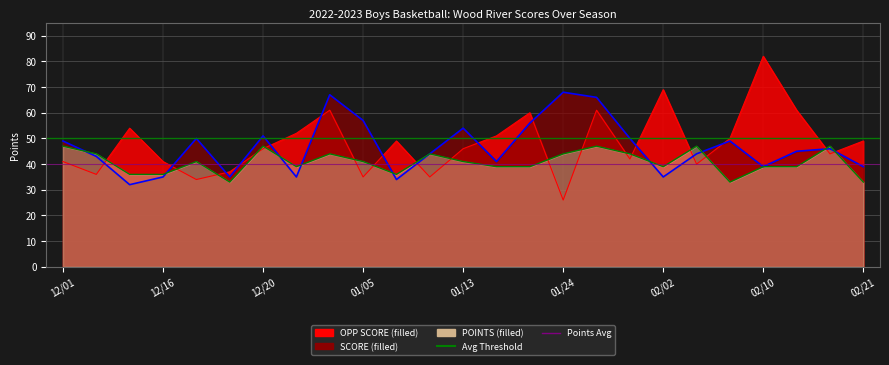

What is the difference between the maximum and minimum values in the OPP SCORE series?

56